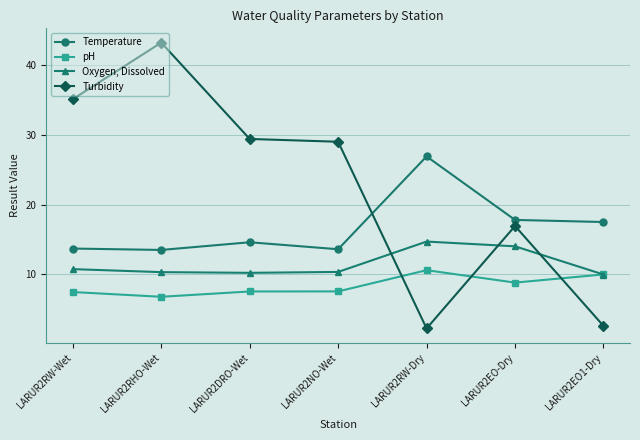

What is the highest value of the Oxygen, Dissolved series?

14.7